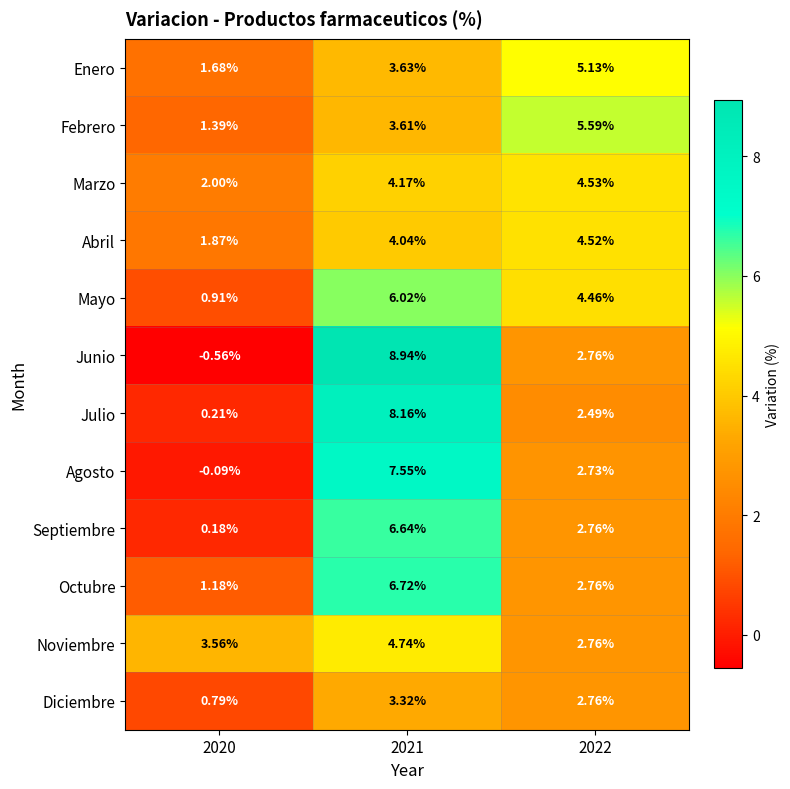

Which series has the widest spread of values?

Junio